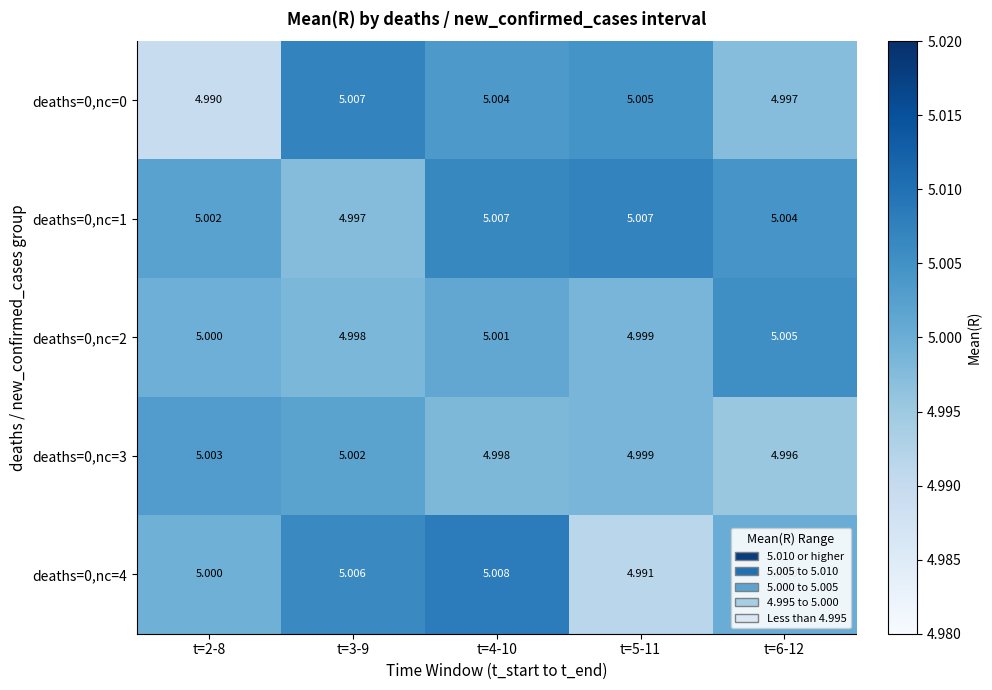

Is the value of deaths=0,nc=1 at t=6-12 greater than the value of deaths=0,nc=3 at t=4-10?

Yes